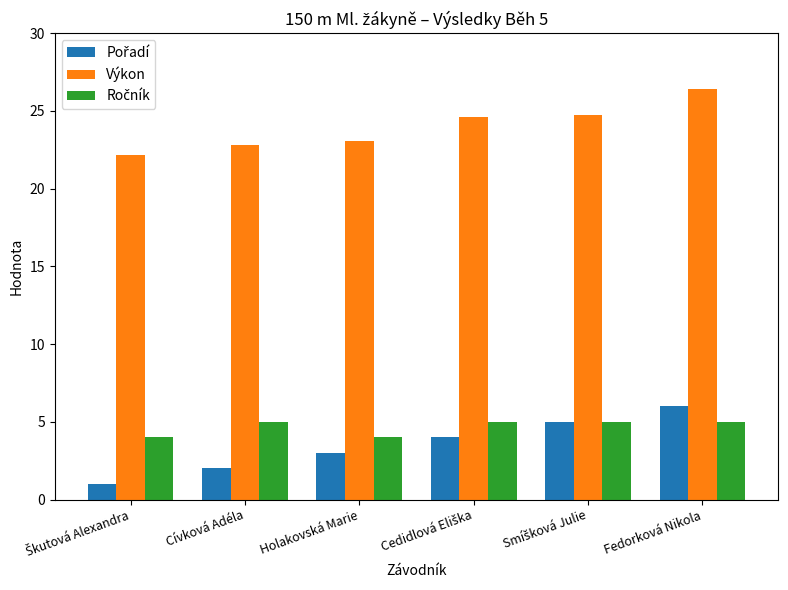

The value of Výkon at Holakovská Marie is 9.7. True or false?

False